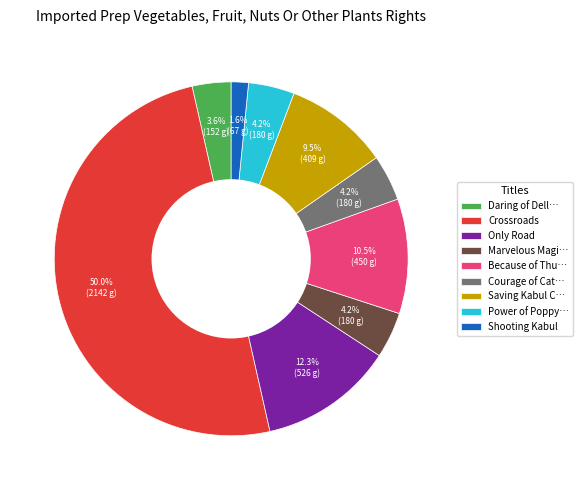

What is the ratio of the value at Courage of Cat… to the value at Only Road?

0.3